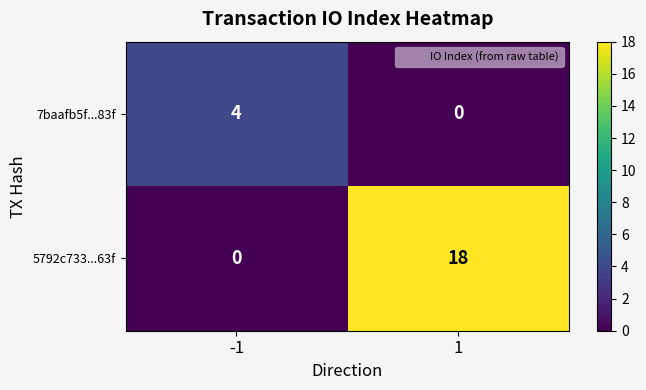

List the series in order of their peak value, lowest first.

7baafb5f...83f, 5792c733...63f